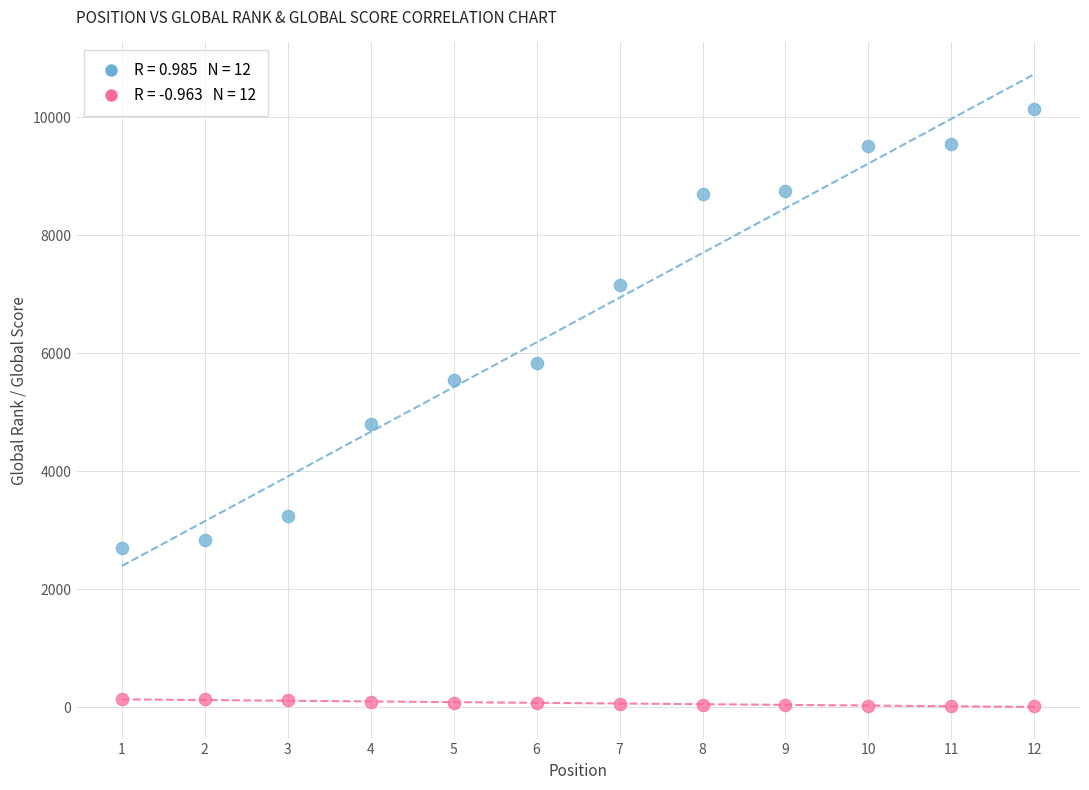

Across all series, what Y value is closest to 5080?

4805